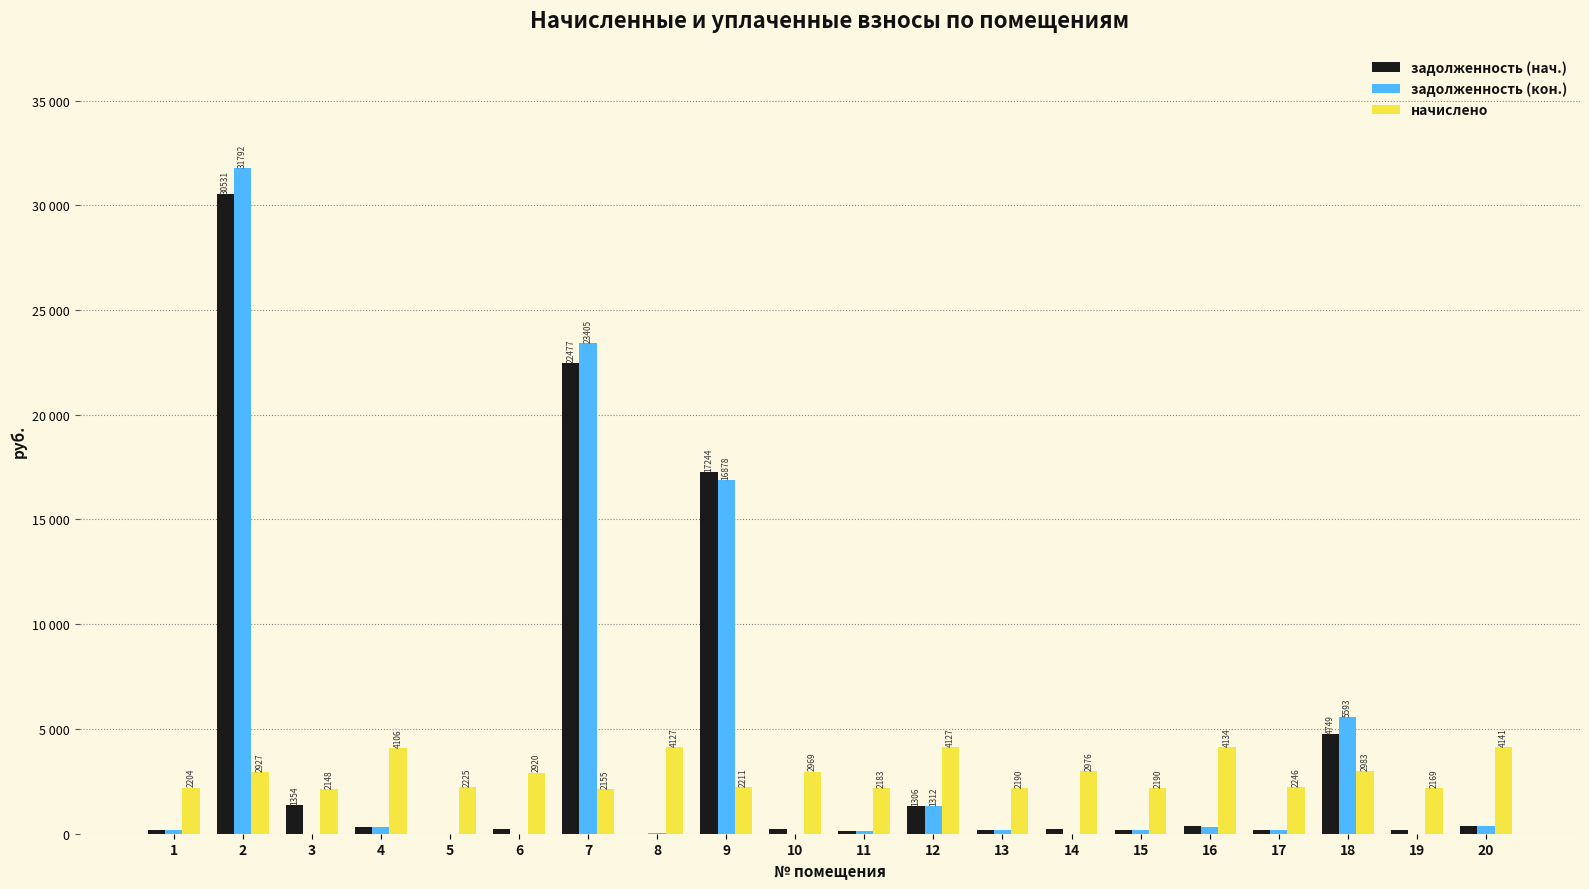

Where is начислено nearest to the value 3144?

18